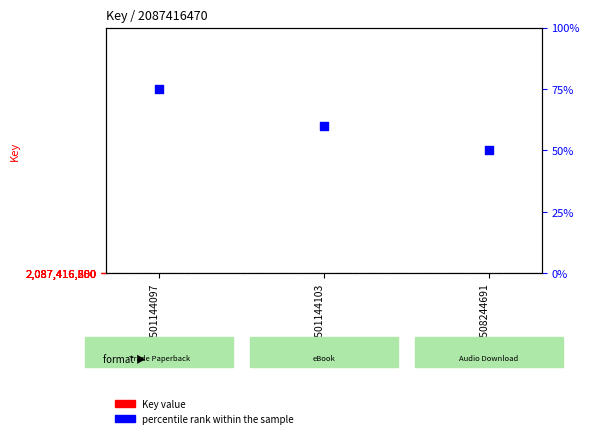

Which series has the largest total across all categories?

Key value